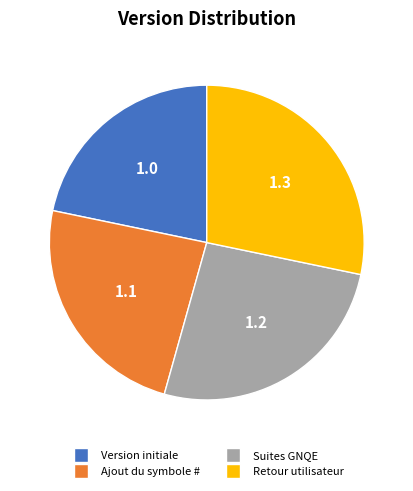

Rank the categories by value from highest to lowest.

Retour utilisateur, Suites GNQE, Ajout du symbole #, Version initiale